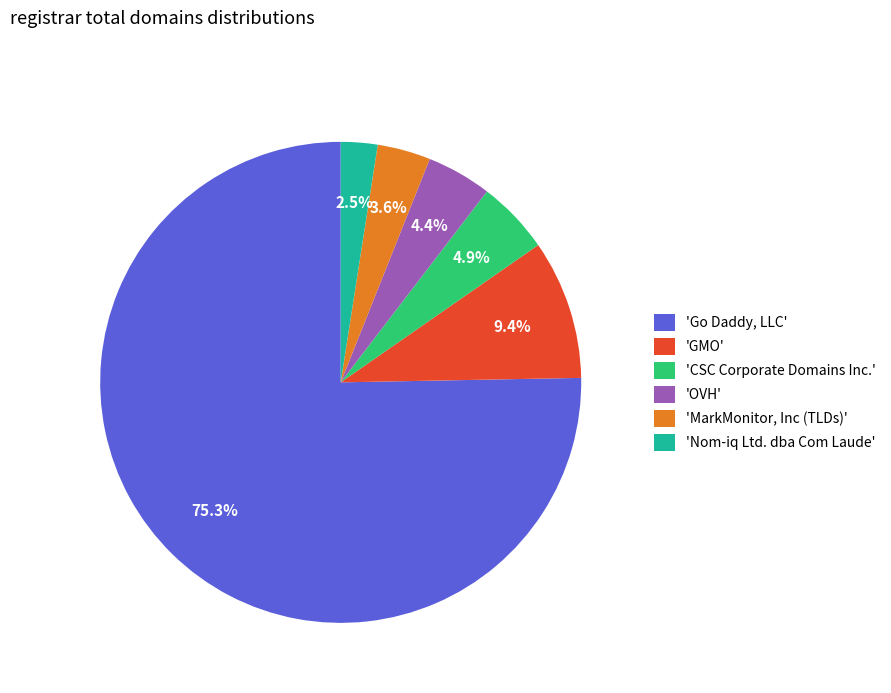

Is there a majority slice in this chart?

Yes